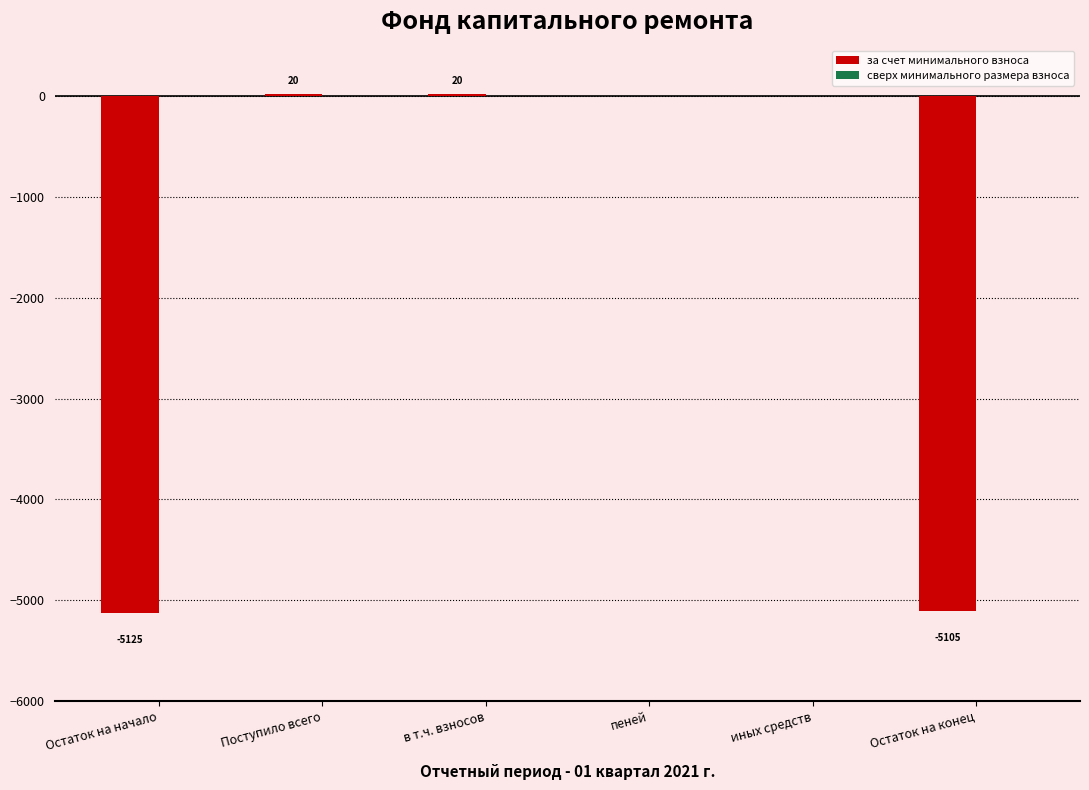

Is it true that the value at иных средств is 0.0?

True